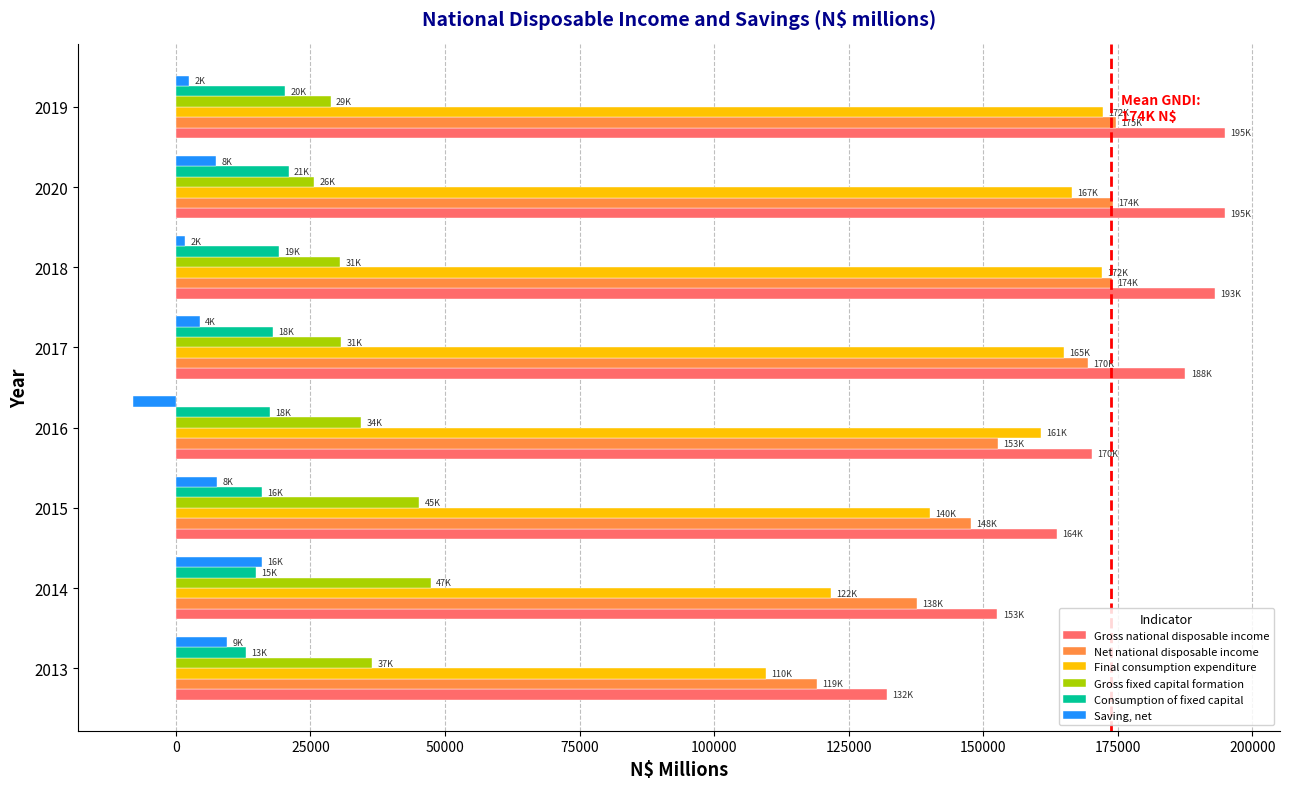

The value of Net national disposable income at 2019 is 275155.9. True or false?

False